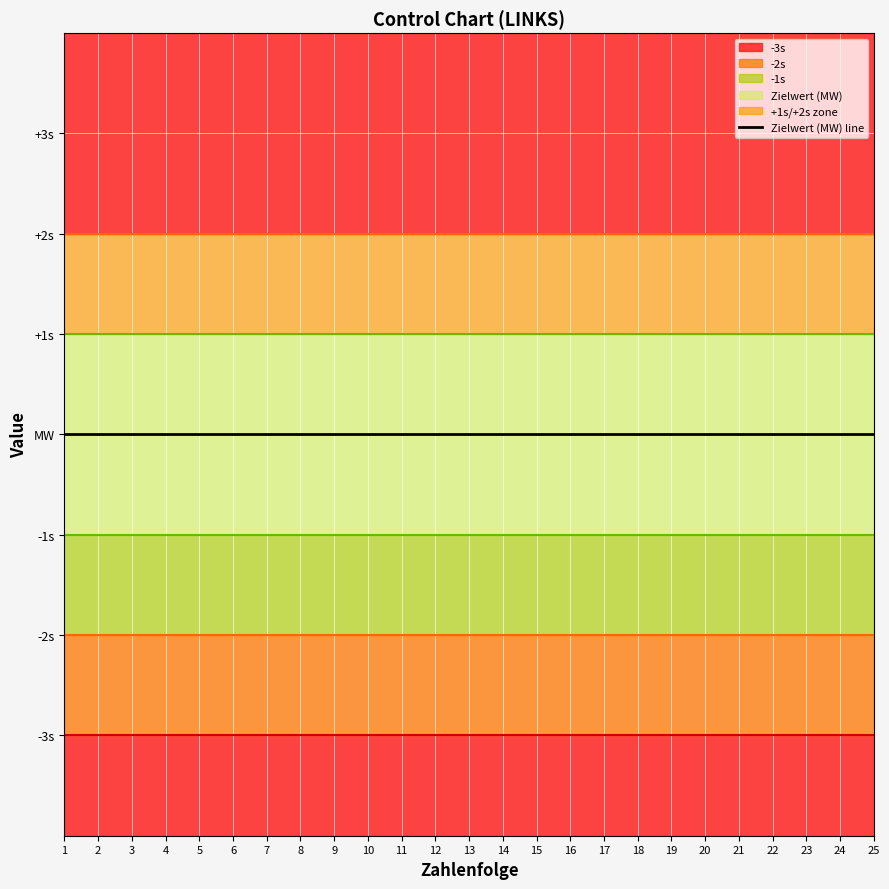

True or false: -2s has more than 1 interior local peaks.

False